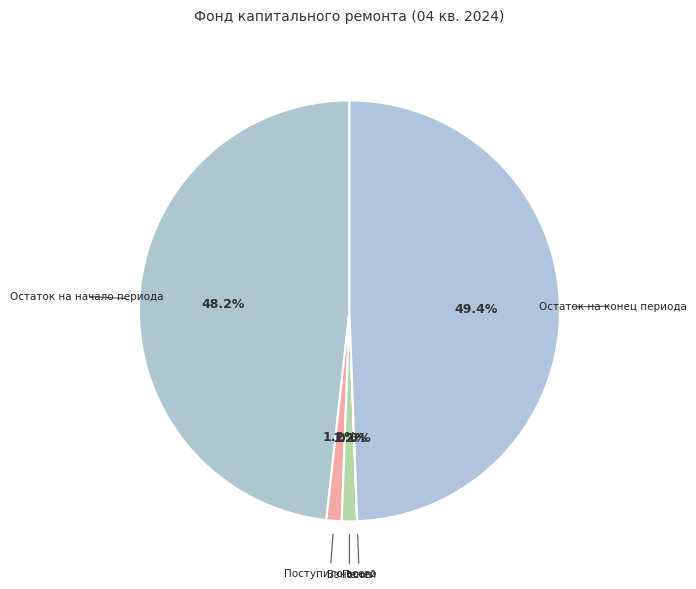

Is it true that Взносов is 1% of the pie?

True